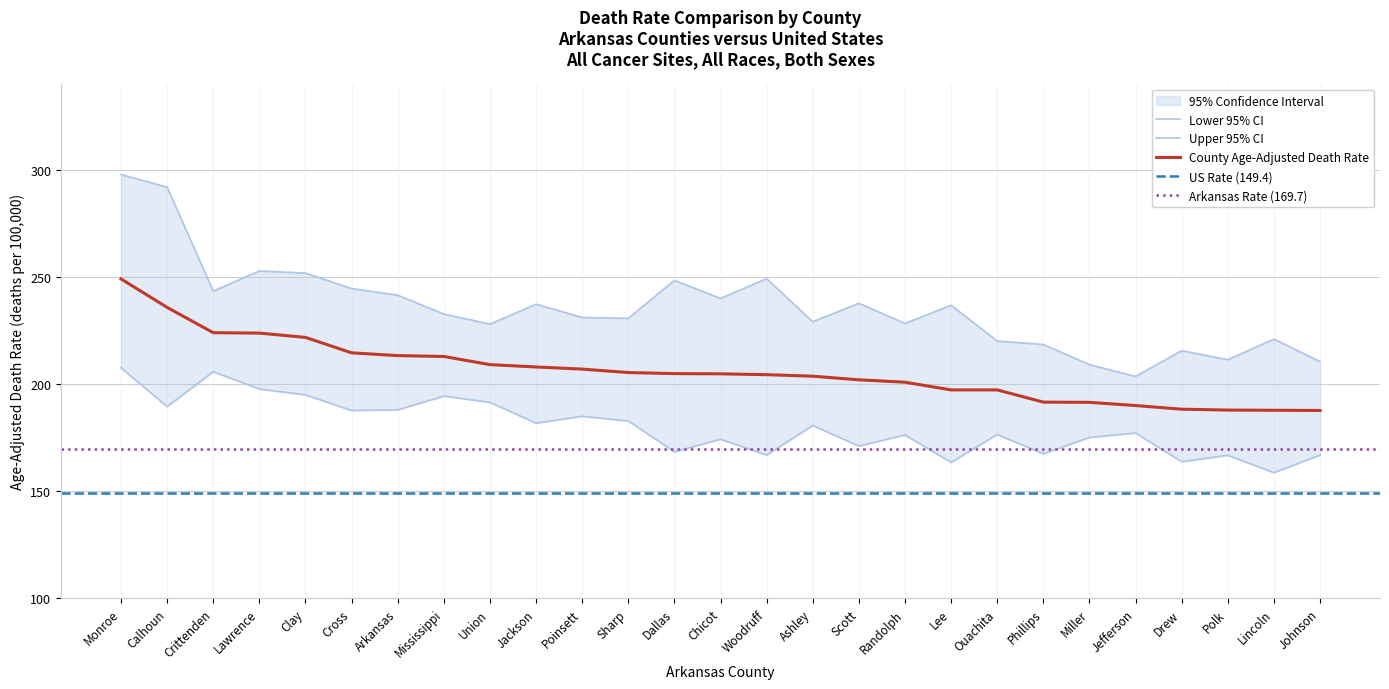

At which category does the chart reach its peak across all series?

Monroe